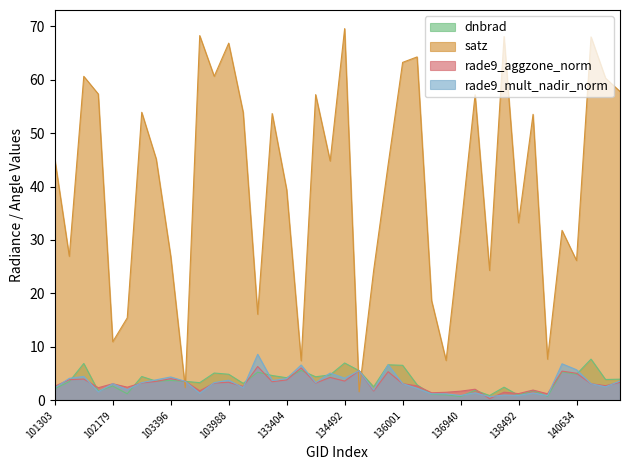

At which category does rade9_mult_nadir_norm reach its first local valley?

101917